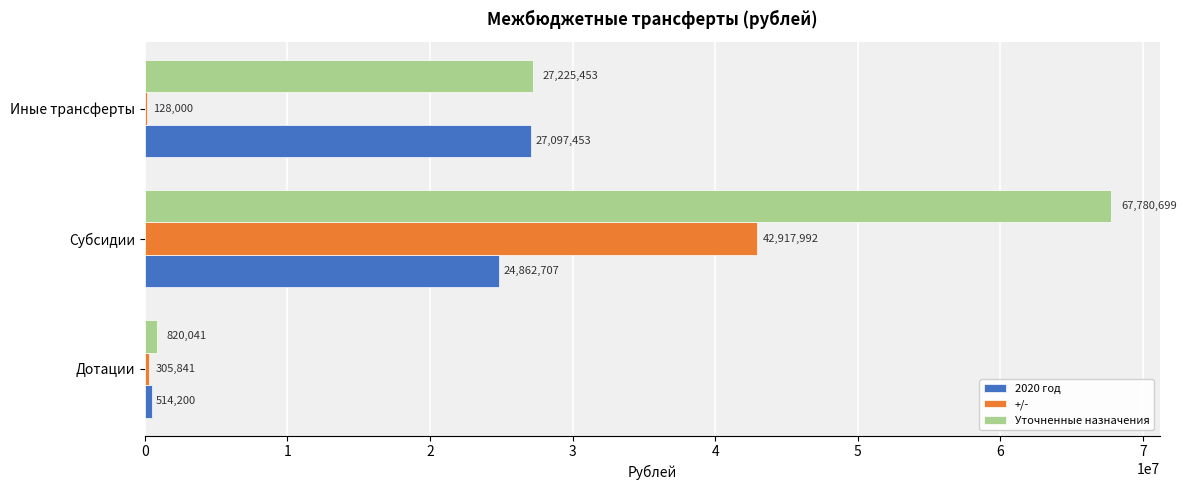

What are all the series names shown in the legend?

2020 год, +/-, Уточненные назначения